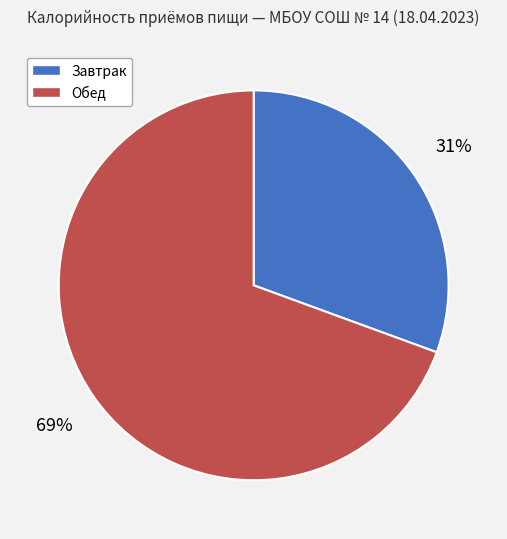

Which category has the smallest portion of the pie?

Завтрак